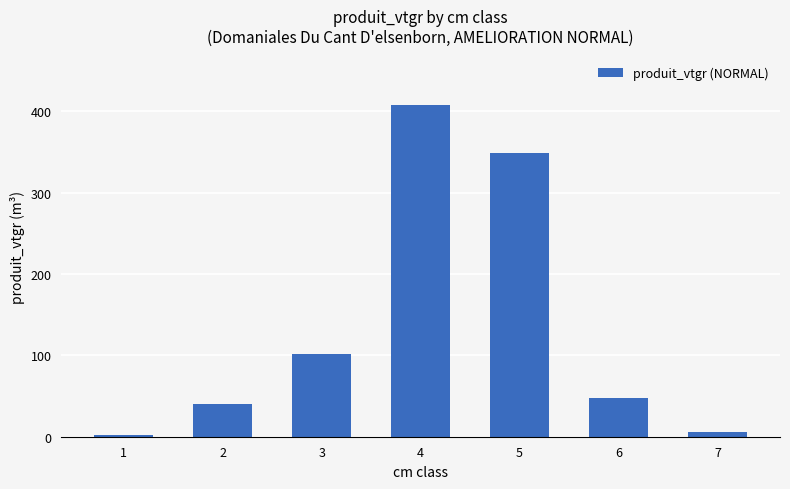

List the labels in order of value, smallest first.

1, 7, 2, 6, 3, 5, 4